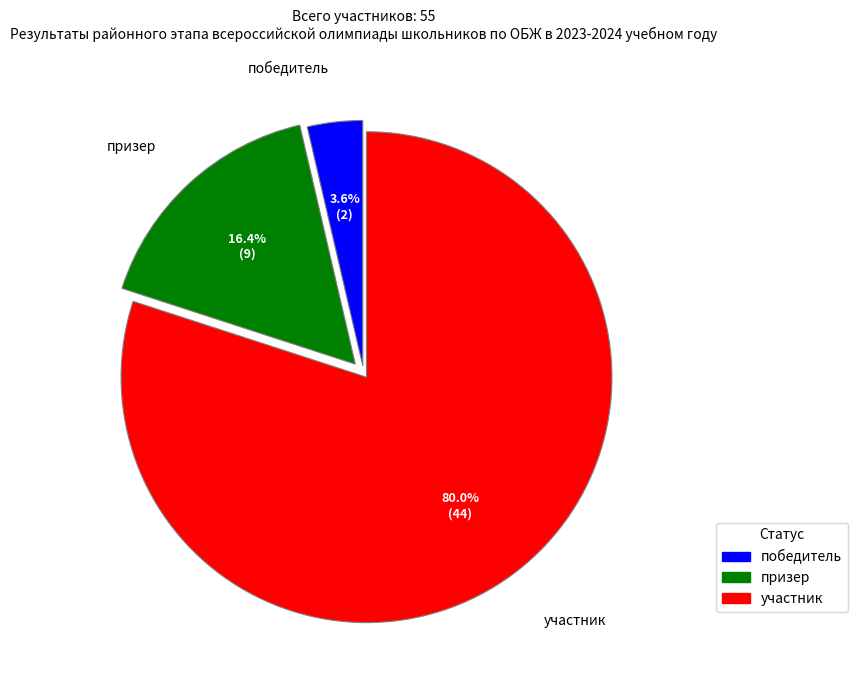

Count the number of slices in the pie.

3